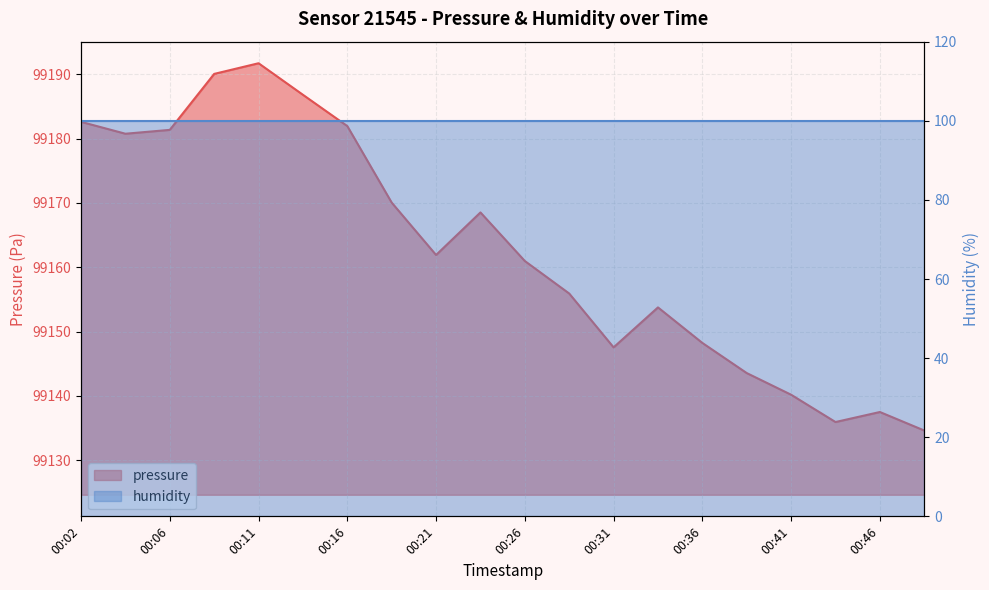

What is the difference between the second highest and minimum values?

55.5